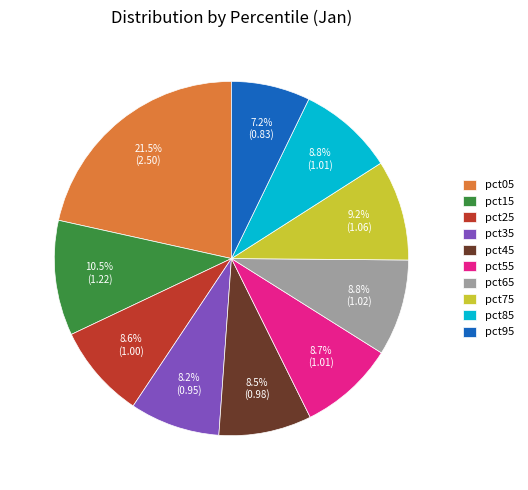

Which slice is the largest?

pct05